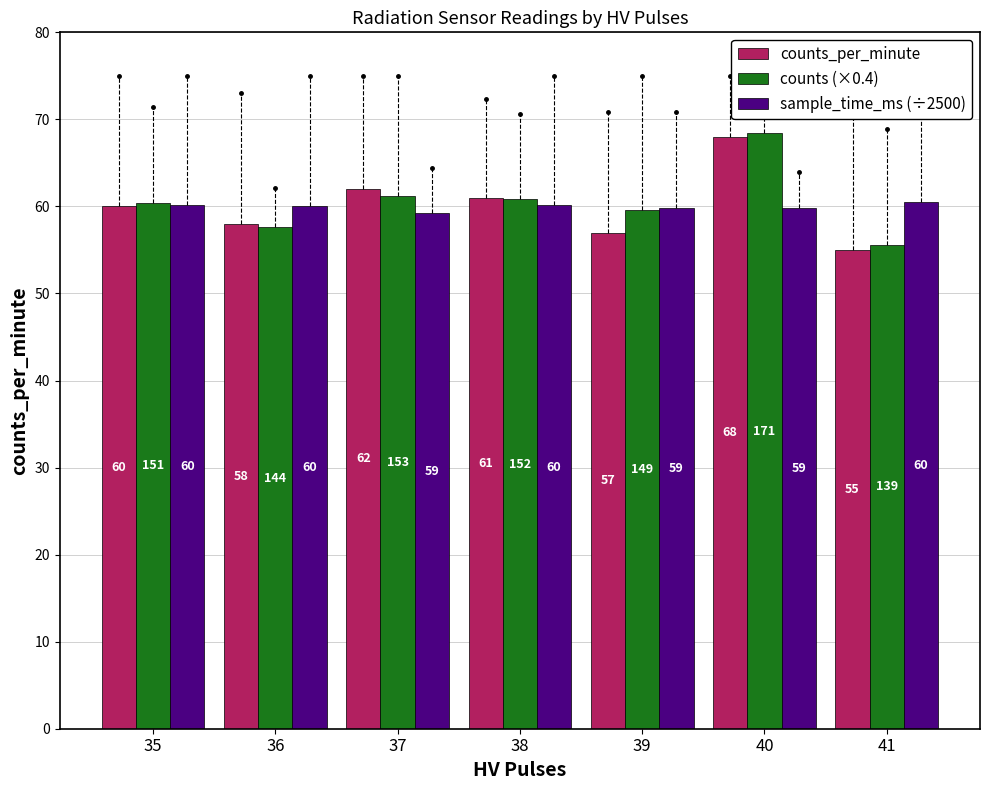

At how many categories does at least one series exceed 59?

7